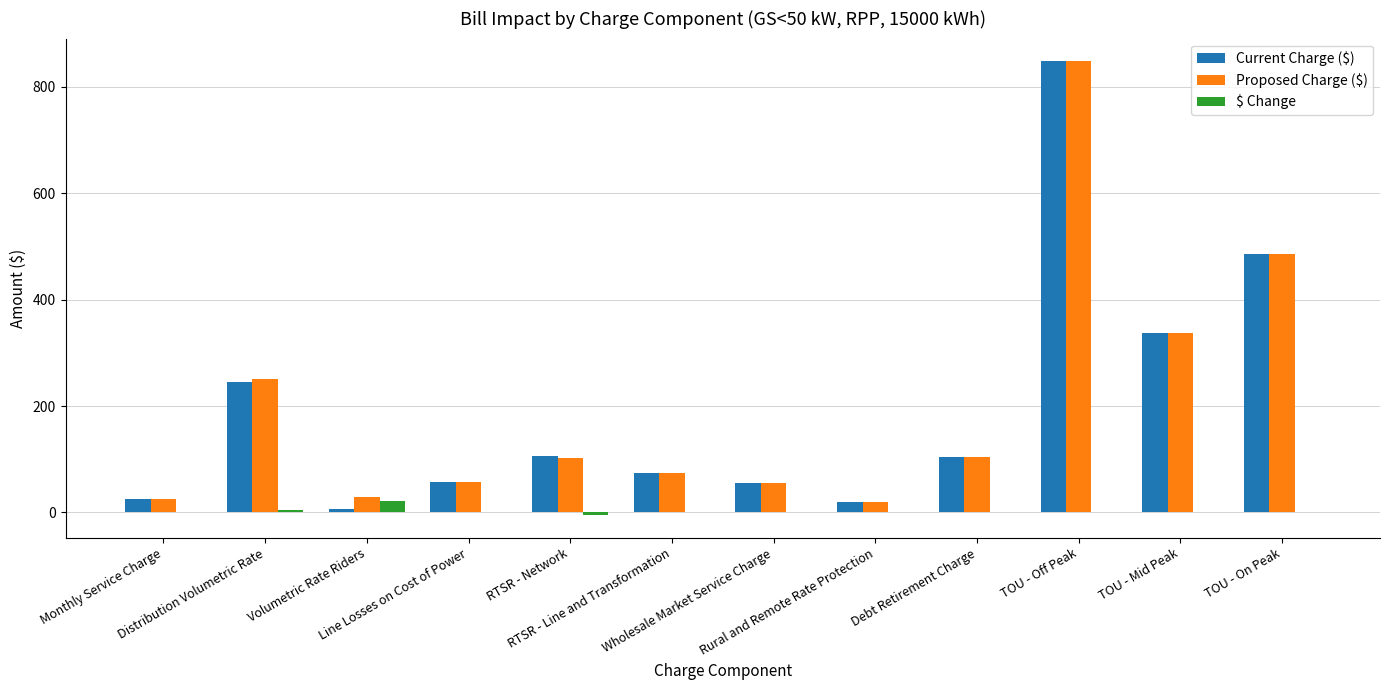

What is the difference between the maximum and second lowest values in the Current Charge ($) series?

828.1